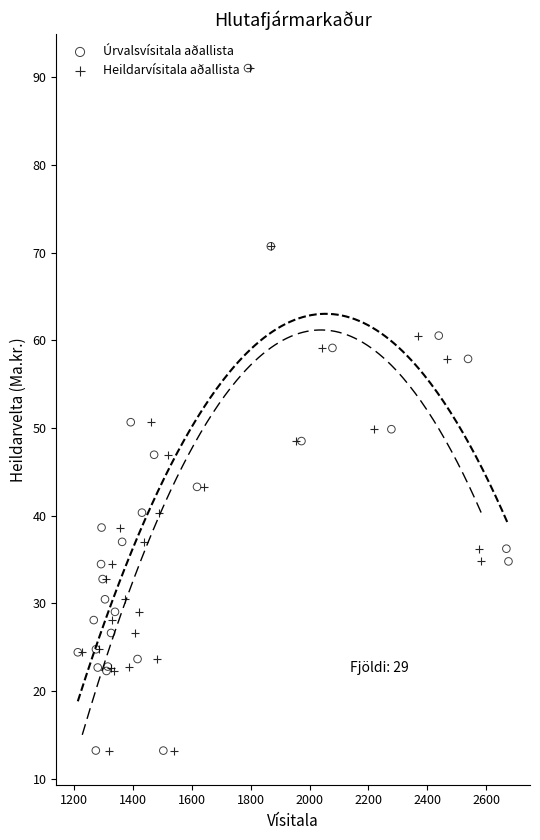

What are all the series names shown in the legend?

Úrvalsvísitala aðallista, Heildarvísitala aðallista